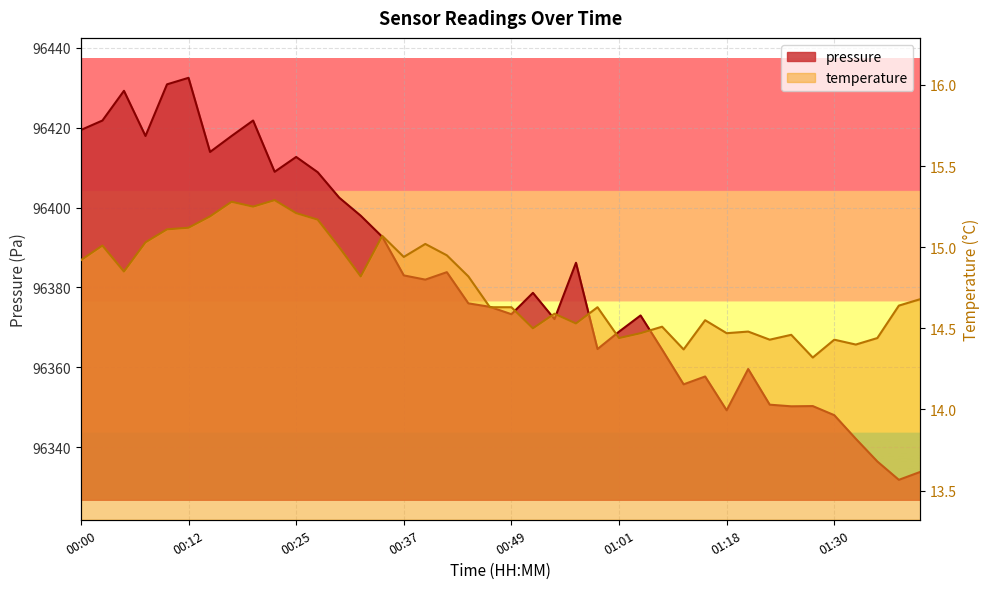

At which category does temperature reach its first local valley?

00:05